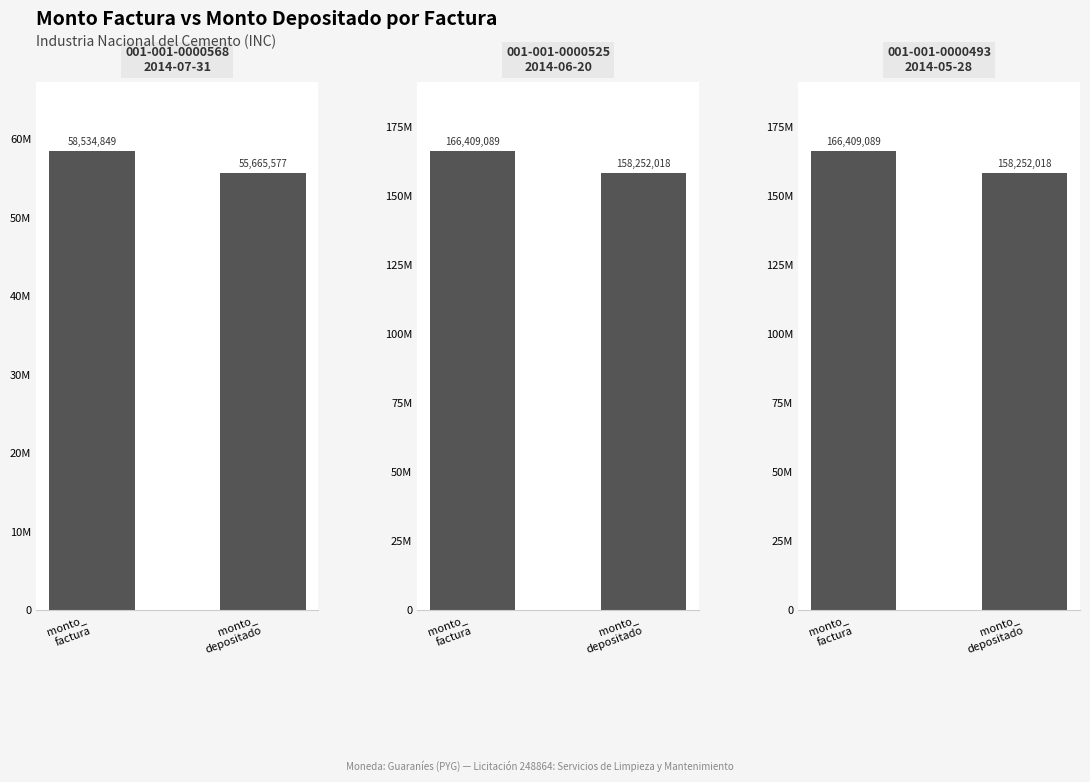

What is the total value across all series at 001-001-0000493?

324661107